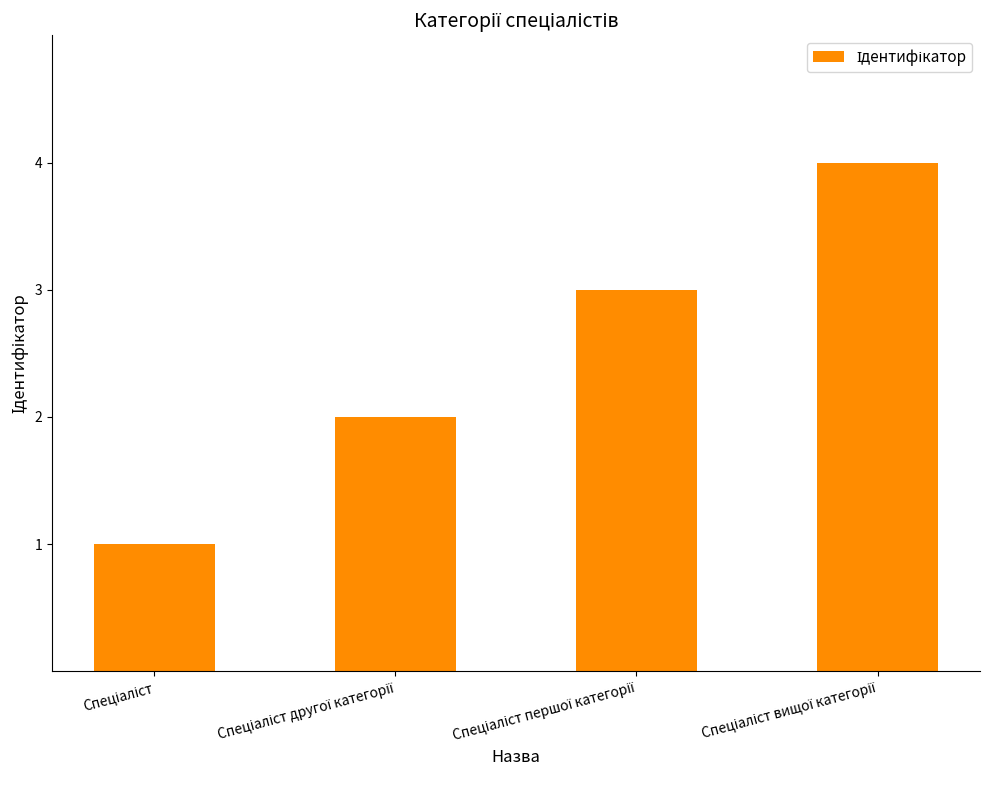

Are the bars grouped side by side (vs. stacked)?

No